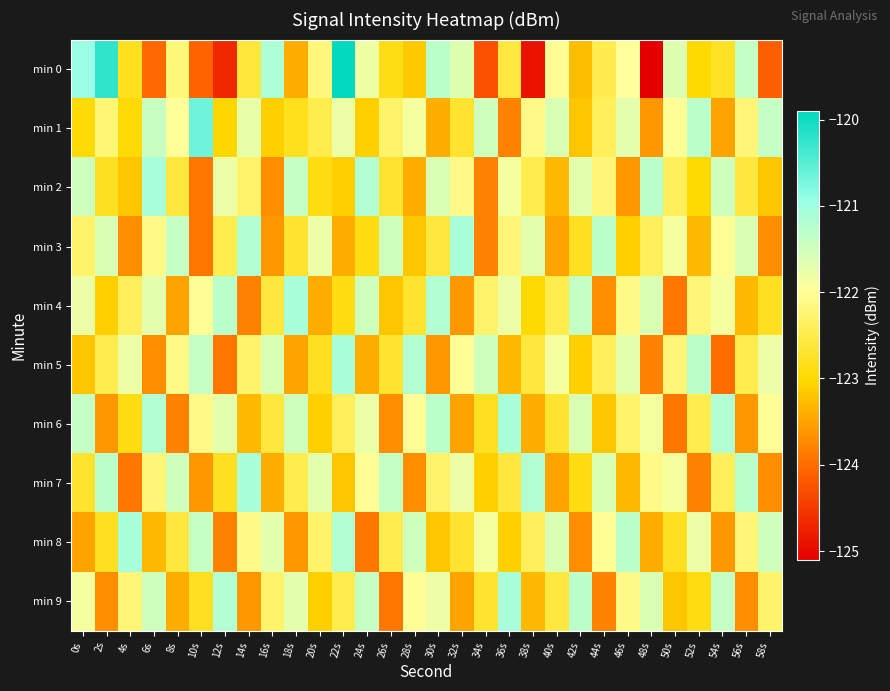

Between 10s and 30s, which series saw the biggest shift?

min 0